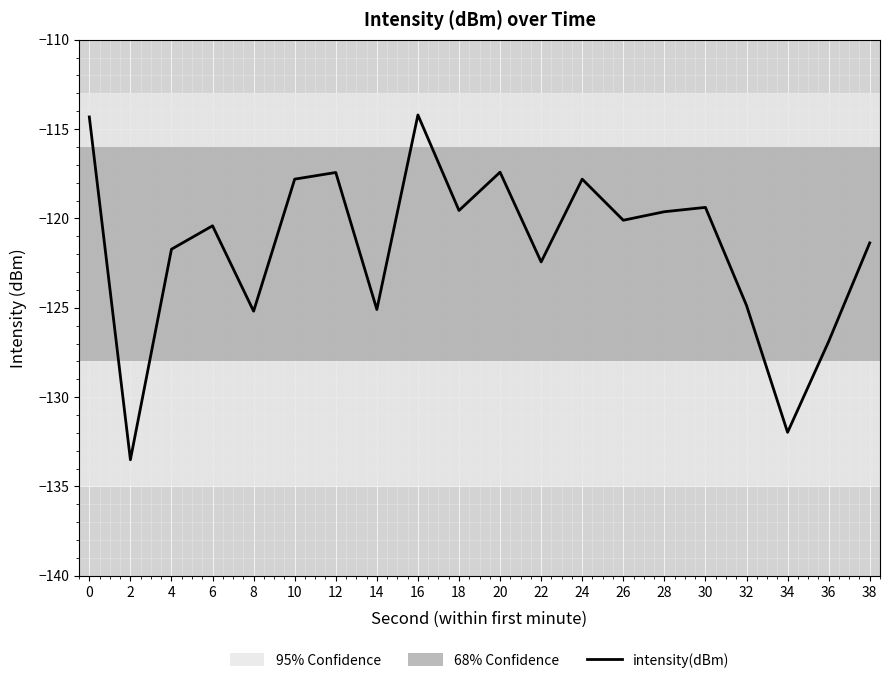

What is the change in value from 20 to 24?

-0.4